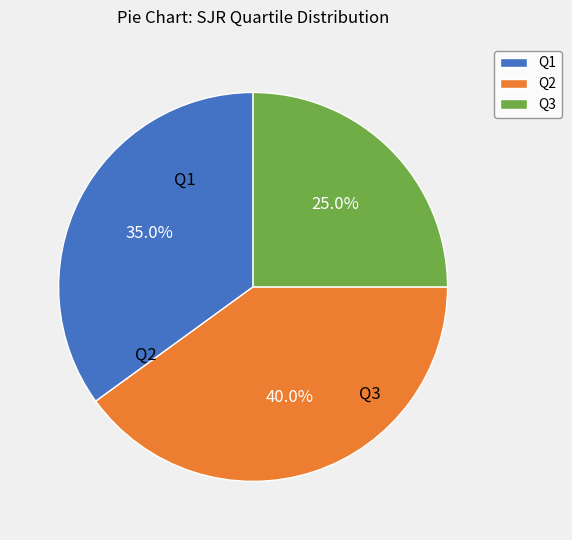

To the nearest percent, what is the average slice percentage?

33%